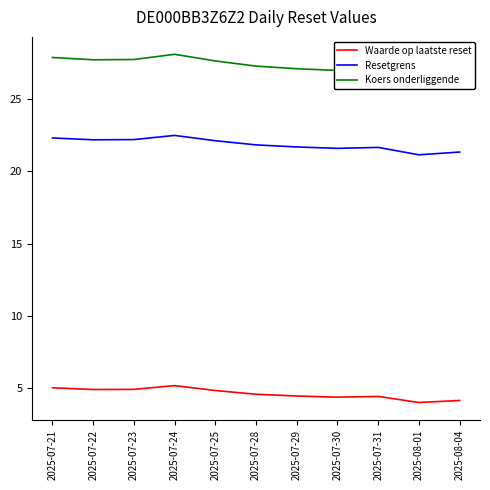

How many values in the Koers onderliggende series are below 27?

2